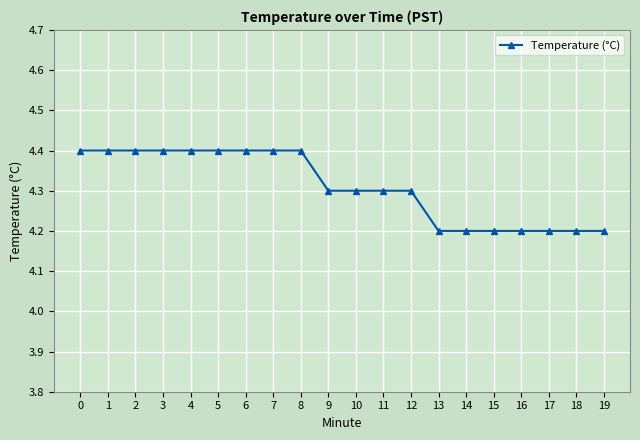

What is the change in value from 12 to 17?

-0.1